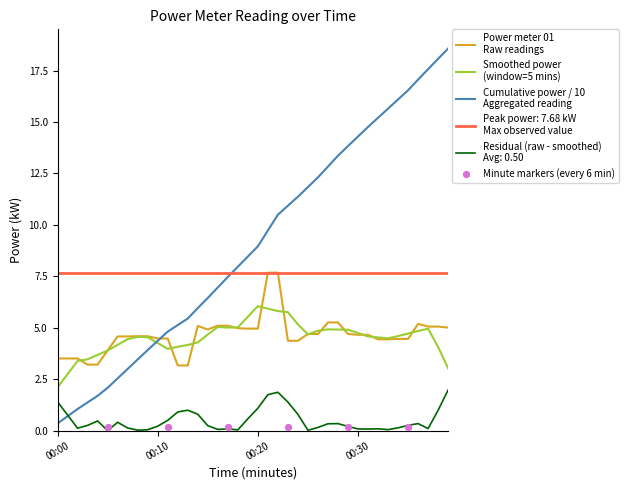

What is the change in value from 00:11 to 00:24?

-0.1